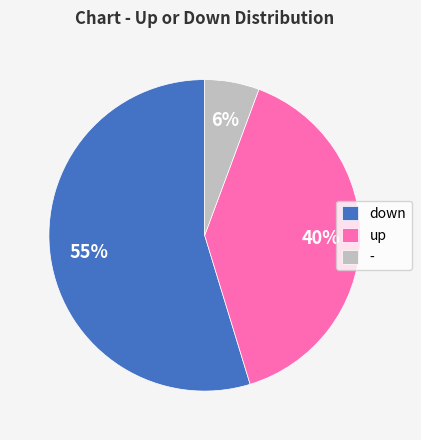

True or false: down accounts for 55% of the total.

True